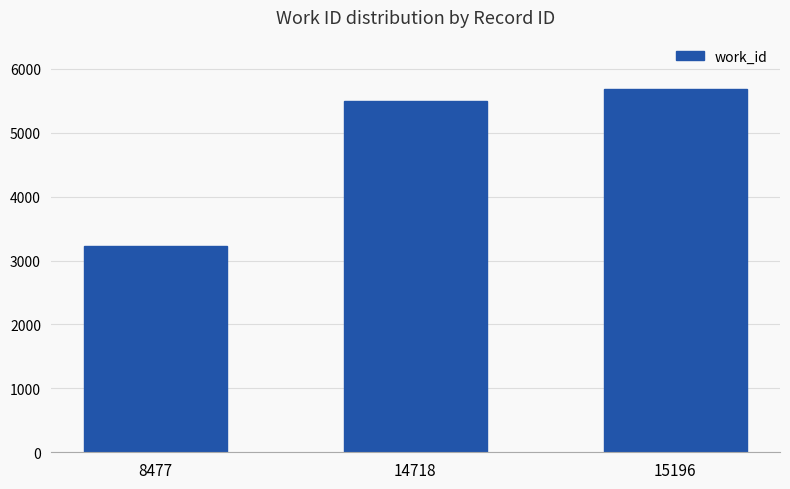

What is the ratio of the value at 14718 to the value at 8477?

1.7